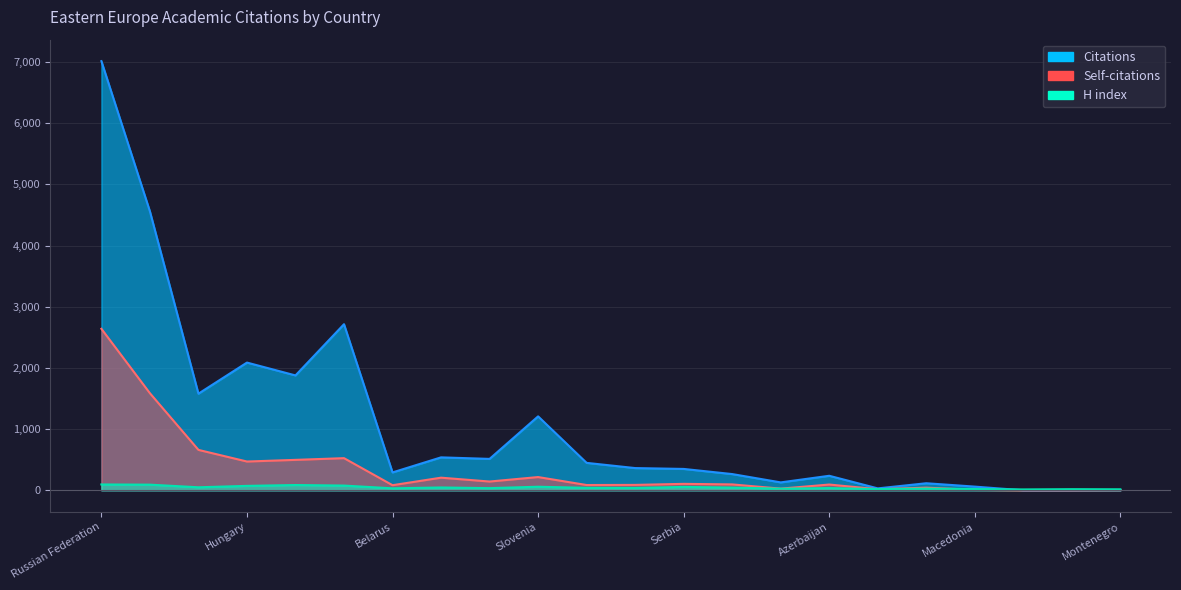

Reading left to right, transcribe all the data shown in this chart.

Citations: Russian Federation=7013	Poland=4558	Ukraine=1579	Hungary=2087	Romania=1877	Czech Republic=2714	Belarus=292	Slovakia=538	Georgia=513	Slovenia=1208	Bulgaria=448	Lithuania=363	Serbia=349	Croatia=265	Latvia=129	Azerbaijan=237	Armenia=31	Estonia=115	Macedonia=60	Moldova=0	Albania=1	Montenegro=4
Self-citations: Russian Federation=2639	Poland=1586	Ukraine=660	Hungary=470	Romania=497	Czech Republic=525	Belarus=83	Slovakia=206	Georgia=143	Slovenia=216	Bulgaria=86	Lithuania=88	Serbia=105	Croatia=96	Latvia=27	Azerbaijan=94	Armenia=17	Estonia=43	Macedonia=7	Moldova=0	Albania=0	Montenegro=3
H index: Russian Federation=95	Poland=92	Ukraine=49	Hungary=72	Romania=86	Czech Republic=77	Belarus=32	Slovakia=46	Georgia=35	Slovenia=58	Bulgaria=40	Lithuania=38	Serbia=55	Croatia=44	Latvia=26	Azerbaijan=36	Armenia=19	Estonia=28	Macedonia=20	Moldova=14	Albania=18	Montenegro=16